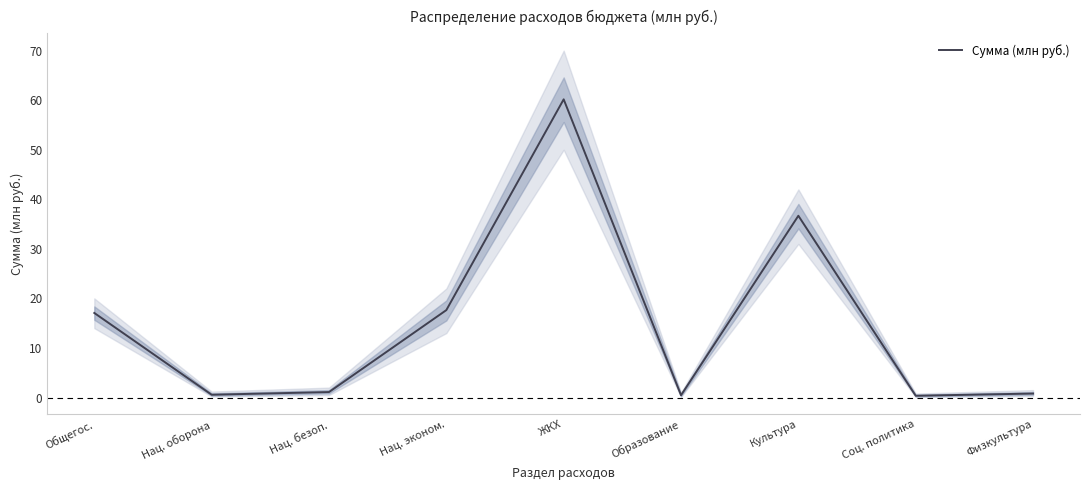

At which label is the value closest to 30?

Культура